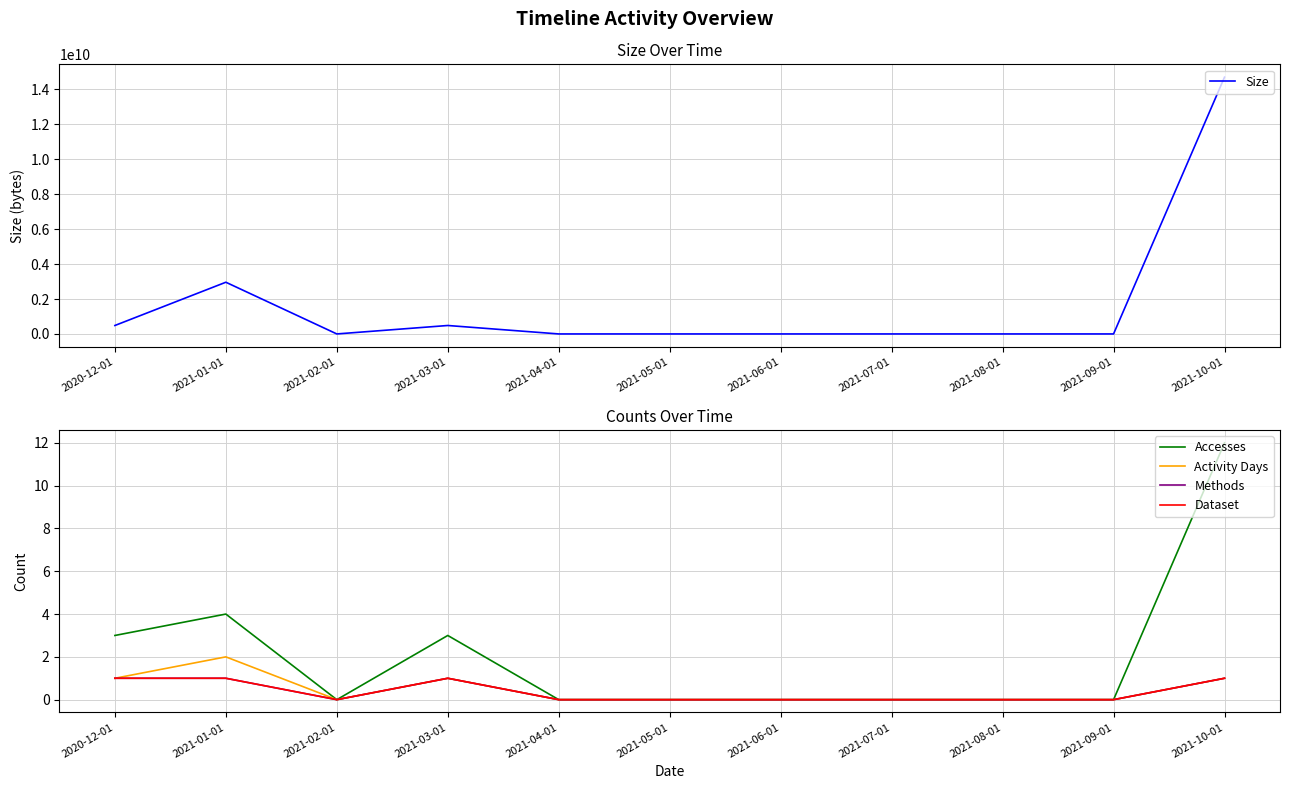

What is the total value across all series at 2021-03-01?

483522406